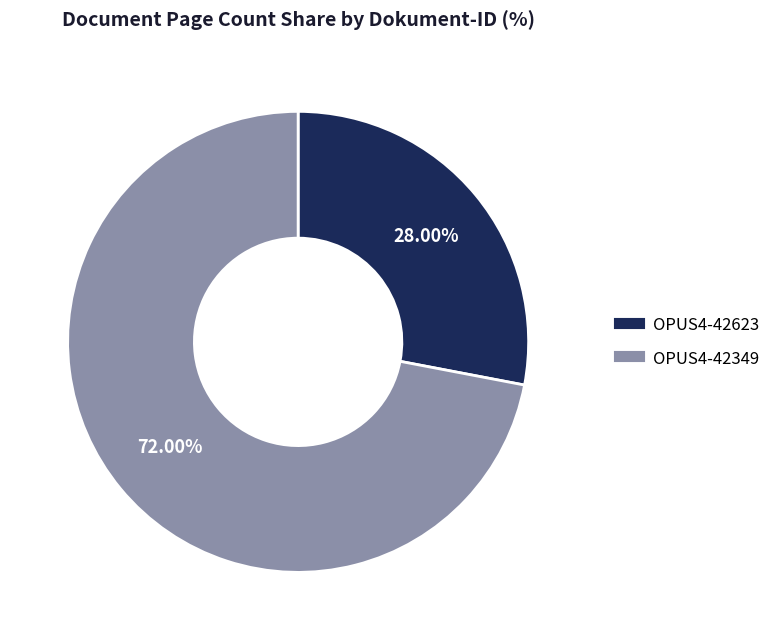

Is there a majority slice in this chart?

Yes